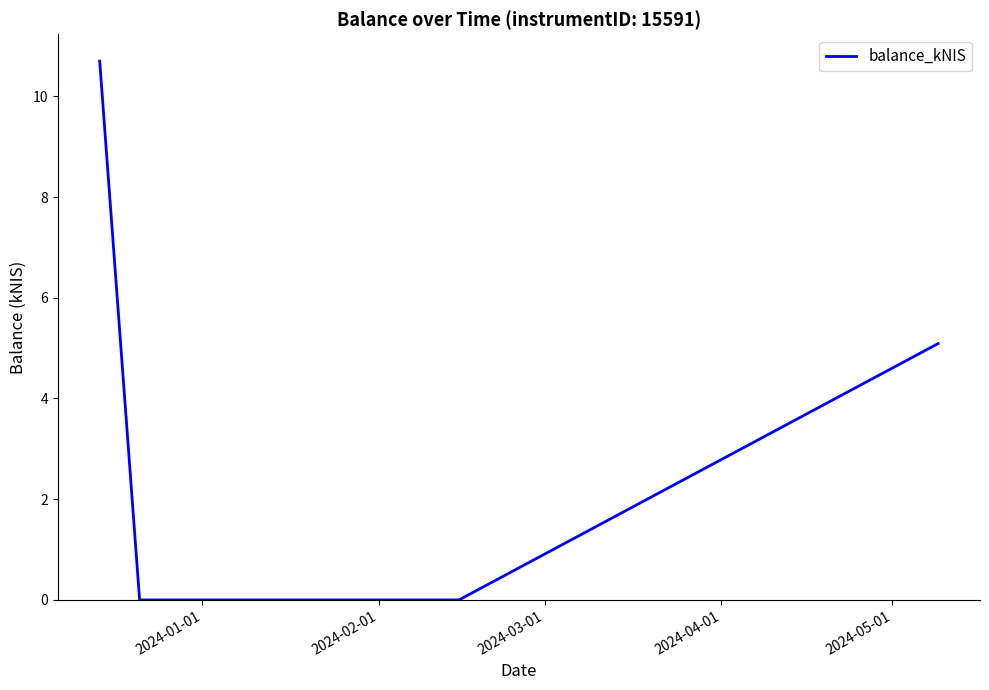

What is the average value?

3.9